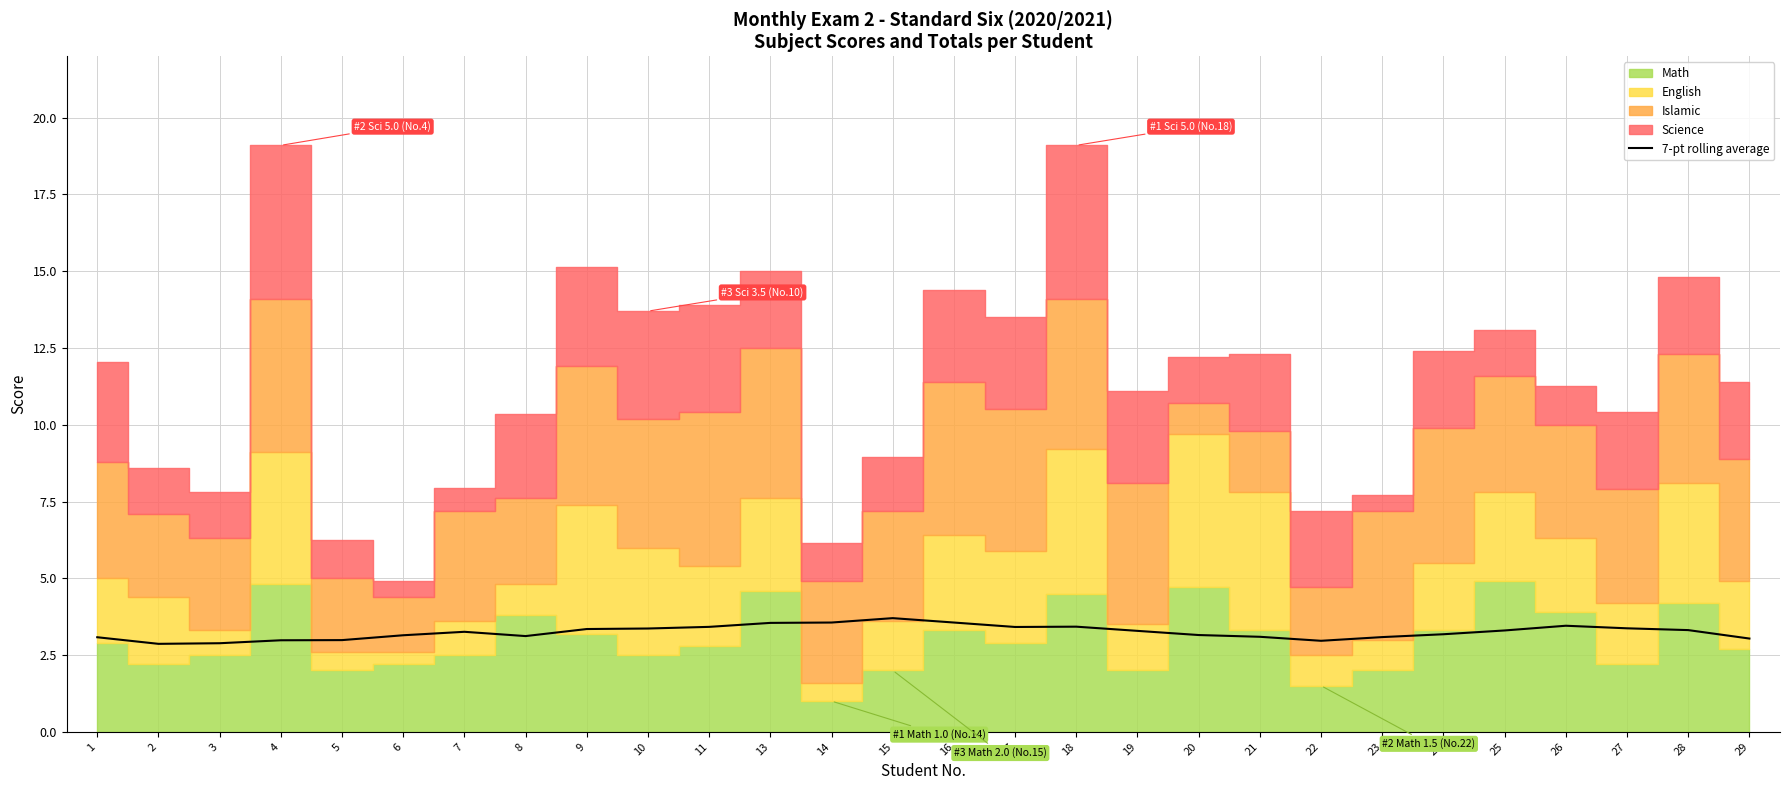

What is the sum of all values?

90.9